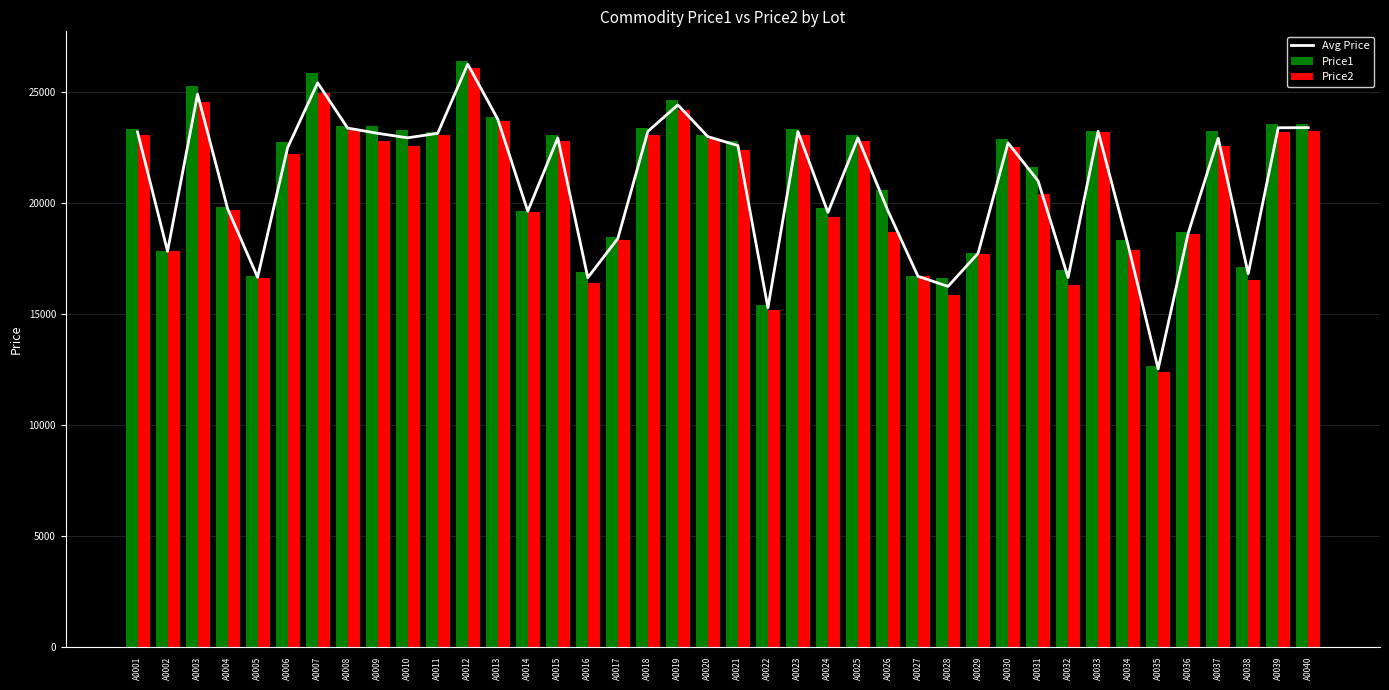

True or false: Price1 has a value of 28023.6 at A0027.

False